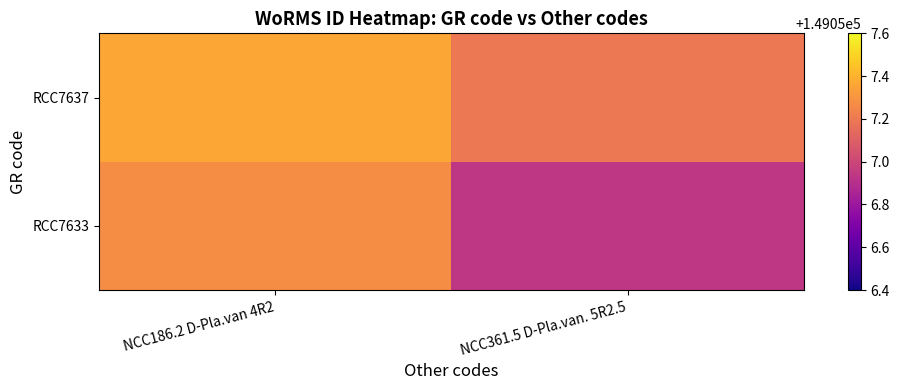

What is the difference between the highest and lowest values at NCC186.2 D-Pla.van 4R2?

0.1